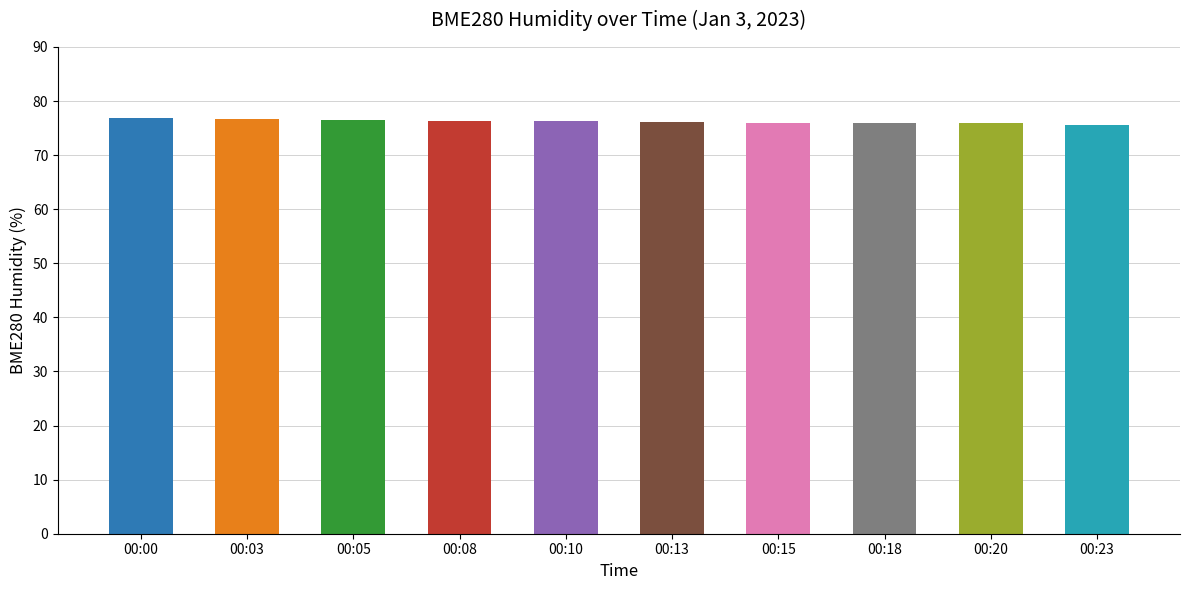

What is the difference between the maximum and minimum values?

1.3